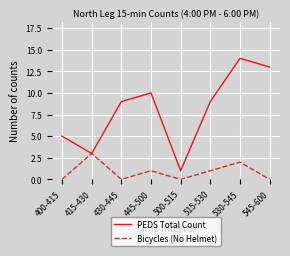

Is the value of Bicycles (No Helmet) at 515-530 greater than the value of PEDS Total Count at 515-530?

No